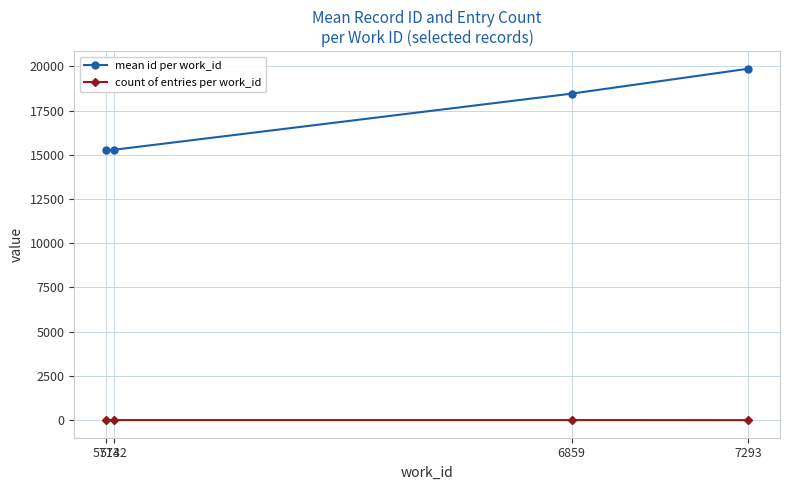

Rank the series by their maximum value, from highest to lowest.

mean id per work_id, count of entries per work_id